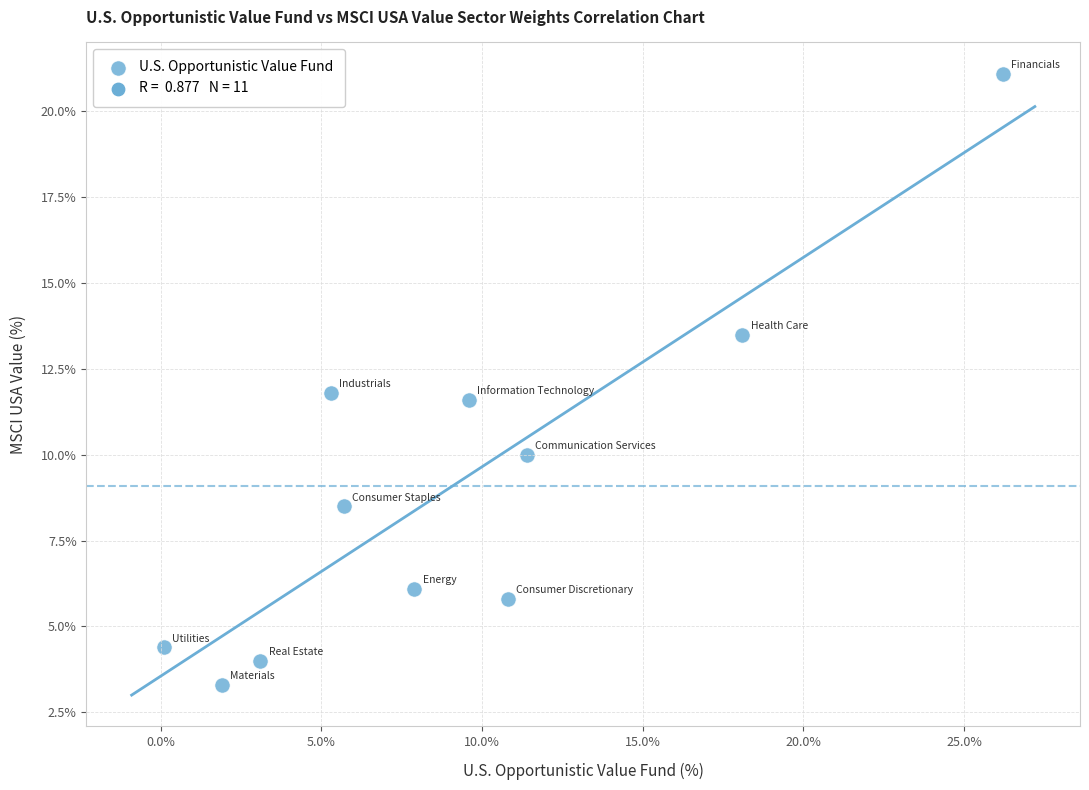

What is the range of Y values (max minus min)?

17.8